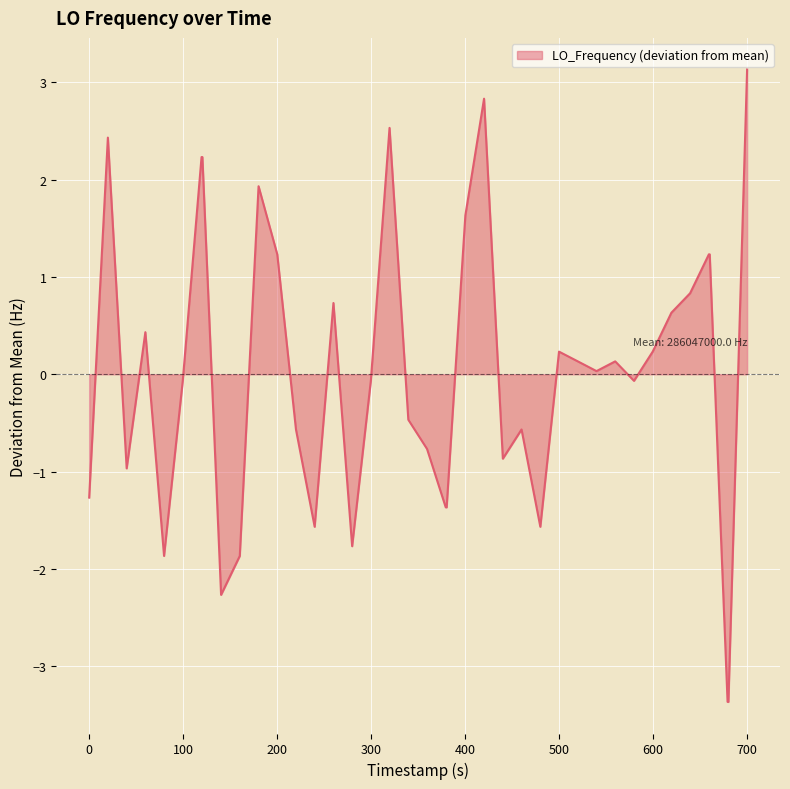

What is the difference between the maximum and minimum values?

6.5